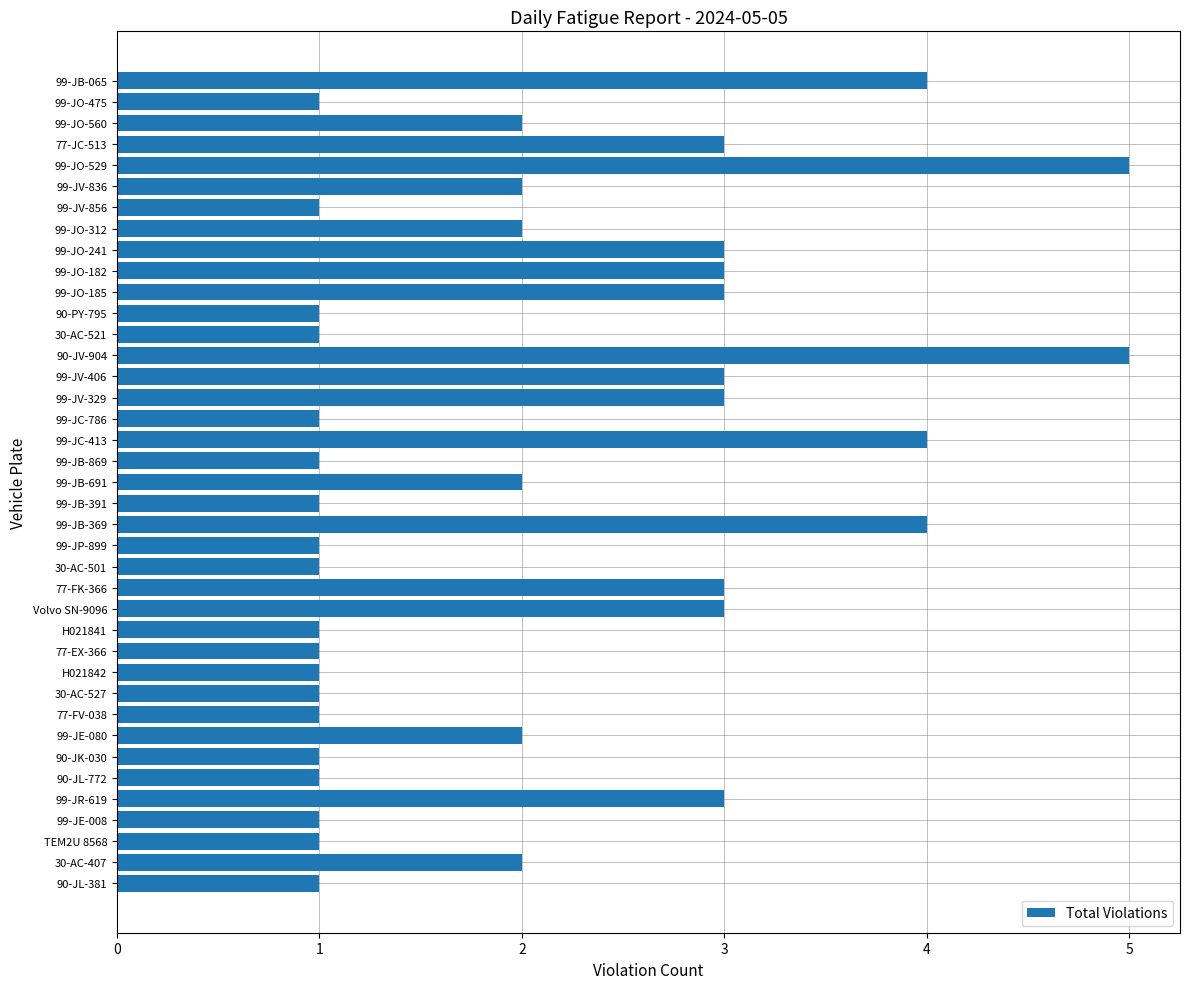

Is it true that the value at H021841 is 0?

False